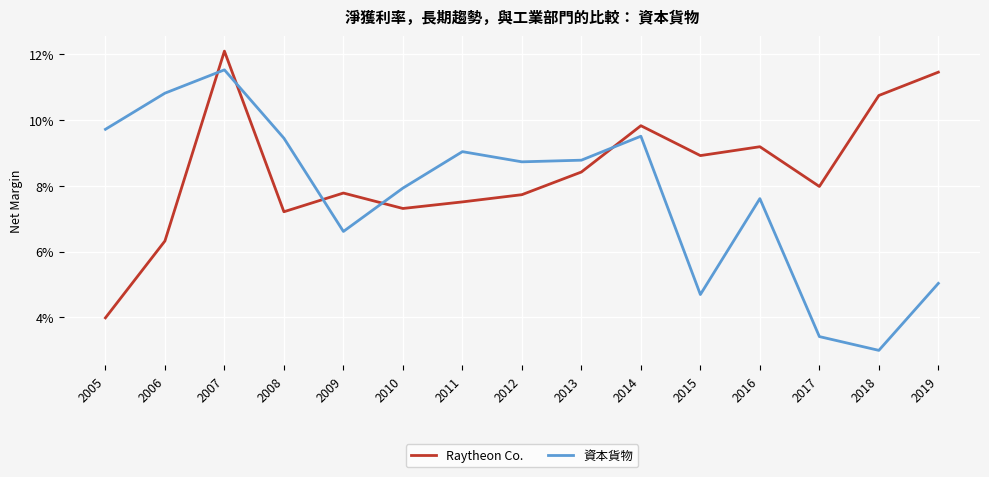

What are all the series names shown in the legend?

Raytheon Co., 資本貨物